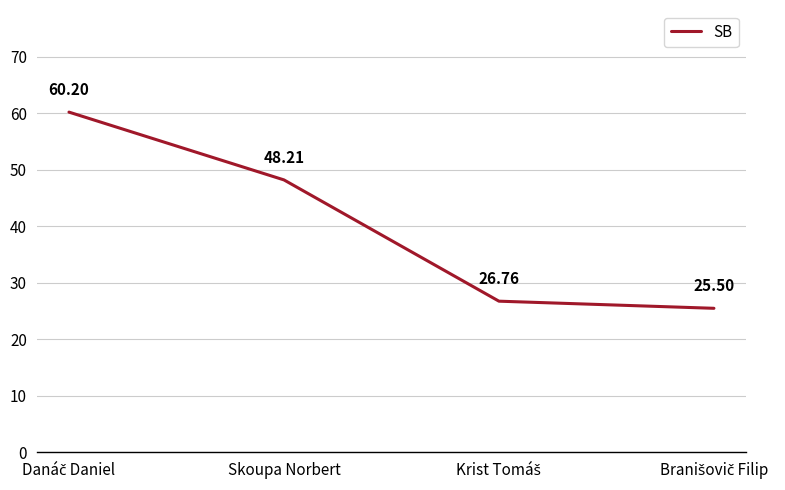

Where is the data nearest to the value 42?

Skoupa Norbert